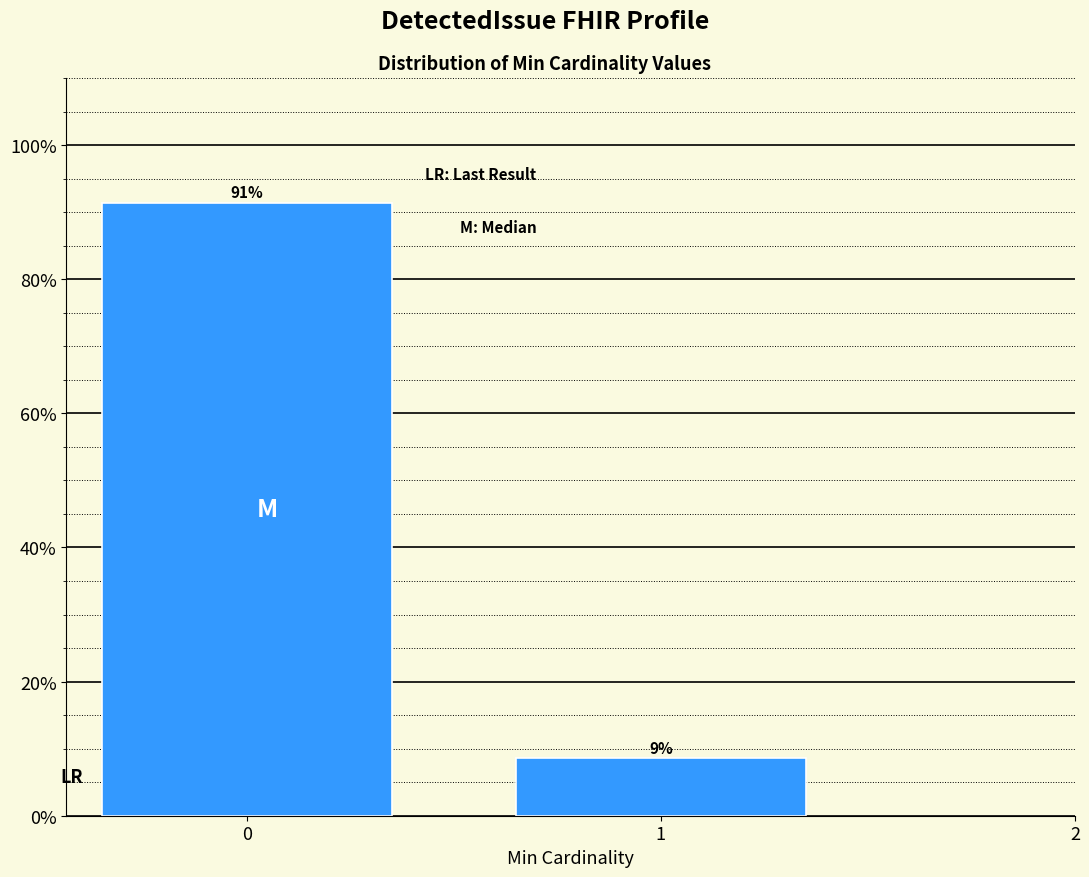

What is the value of the 2nd bar from the left?

8.6